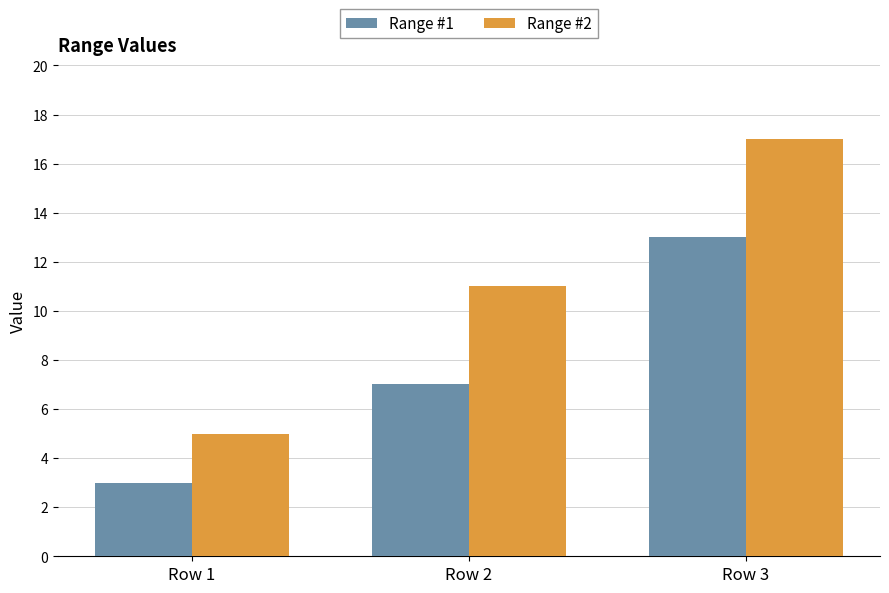

At which category is the sum across all series the highest?

Row 3